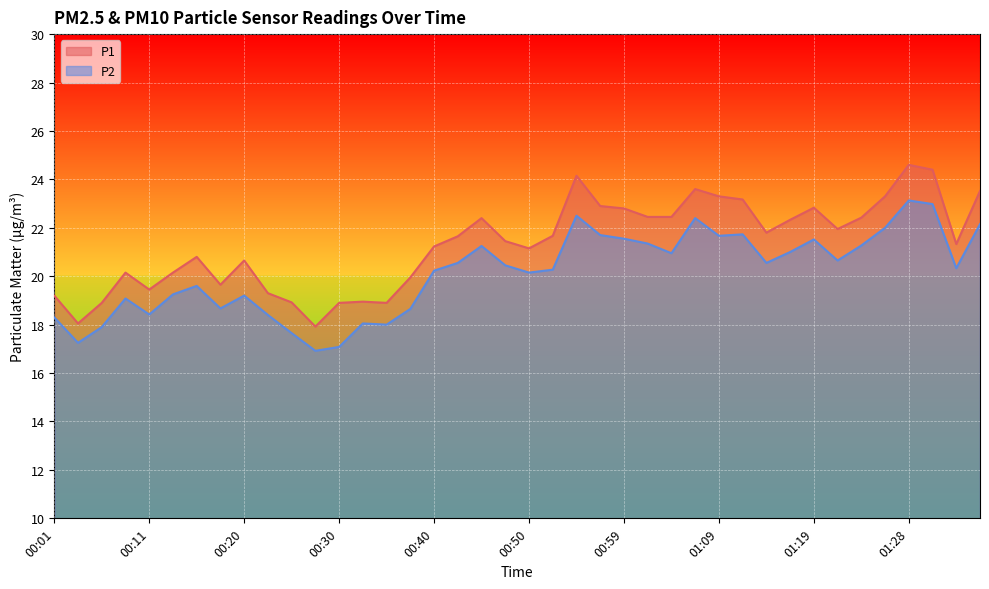

Is the value of P1 at 01:11 greater than the value of P2 at 00:01?

Yes